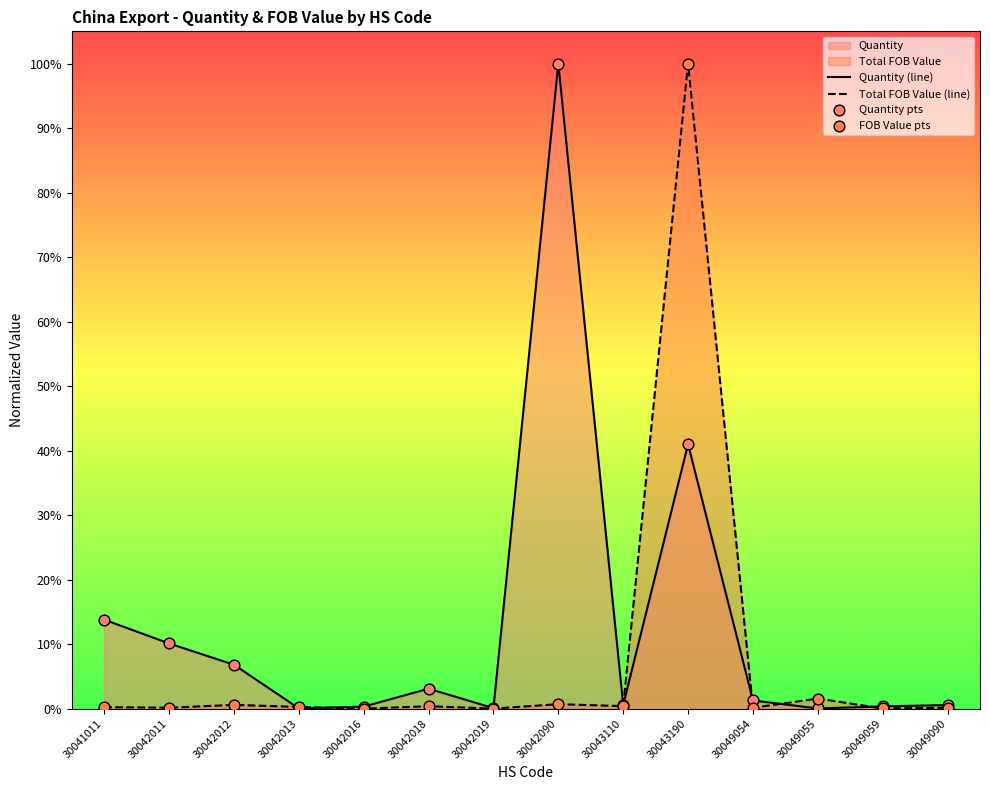

At which category is the sum across all series the highest?

30043190